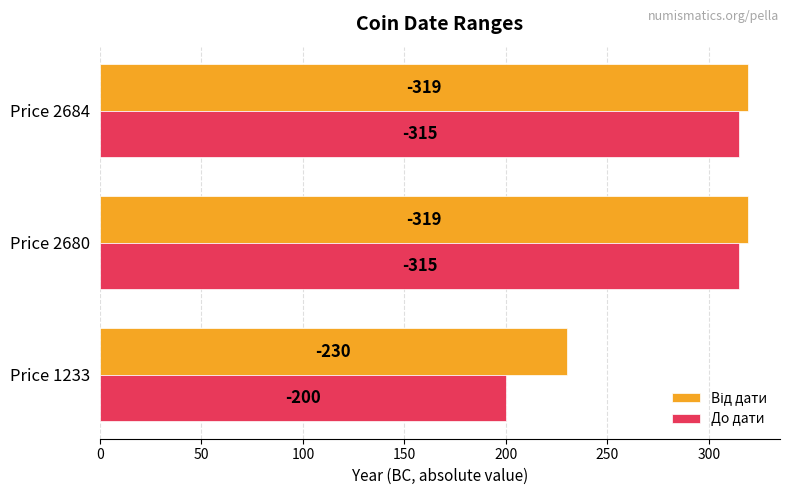

What is the difference between the second highest and minimum values in the До дати series?

115